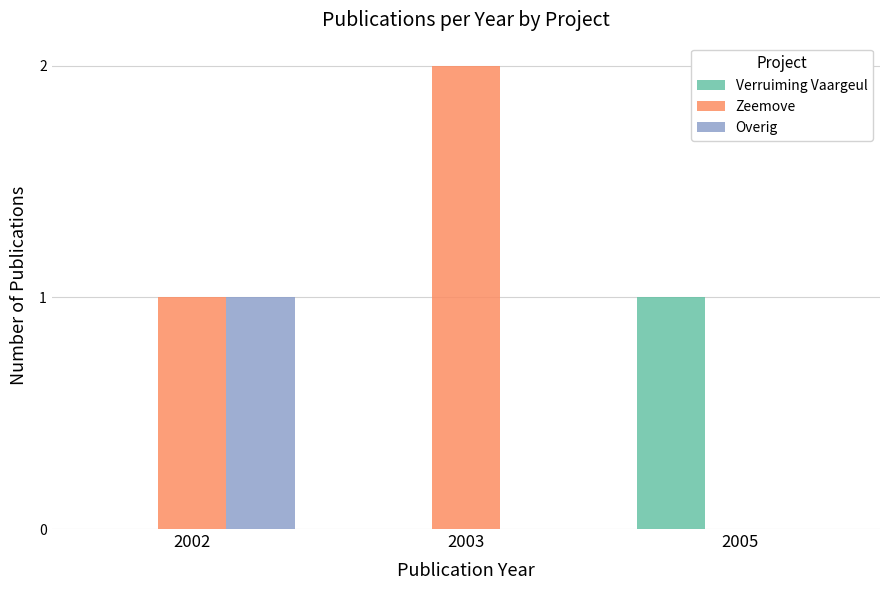

What is the sum of the Zeemove values at 2003 and 2002?

3